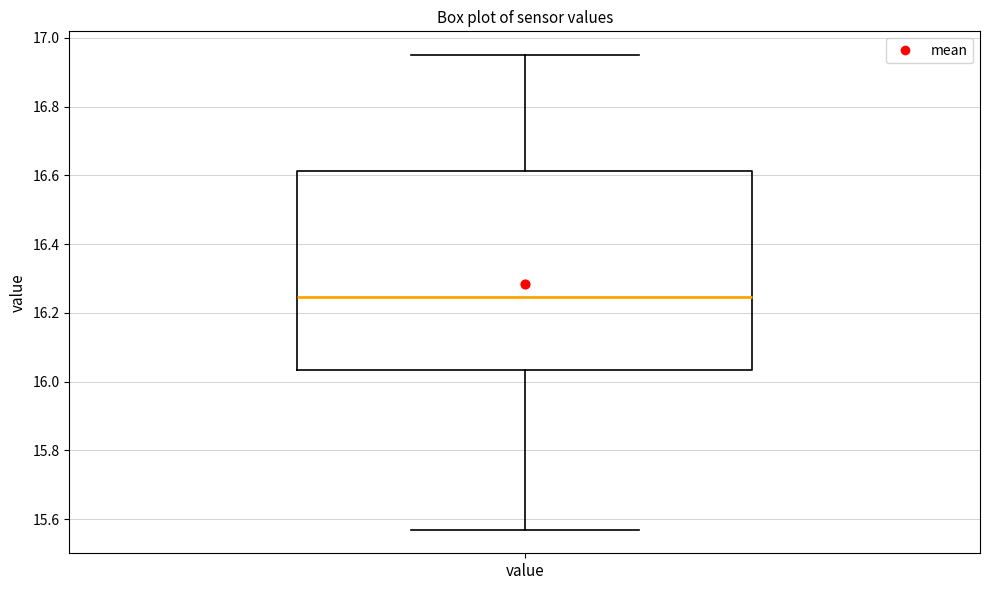

Read this box plot against the y-axis: the position of the median line, the range covered by the box, and the ends of both whiskers. The values are not printed on the chart, so give them approximately, as read against the axis.

median 16.24, box 16.04 to 16.62, whiskers 15.58 to 16.96